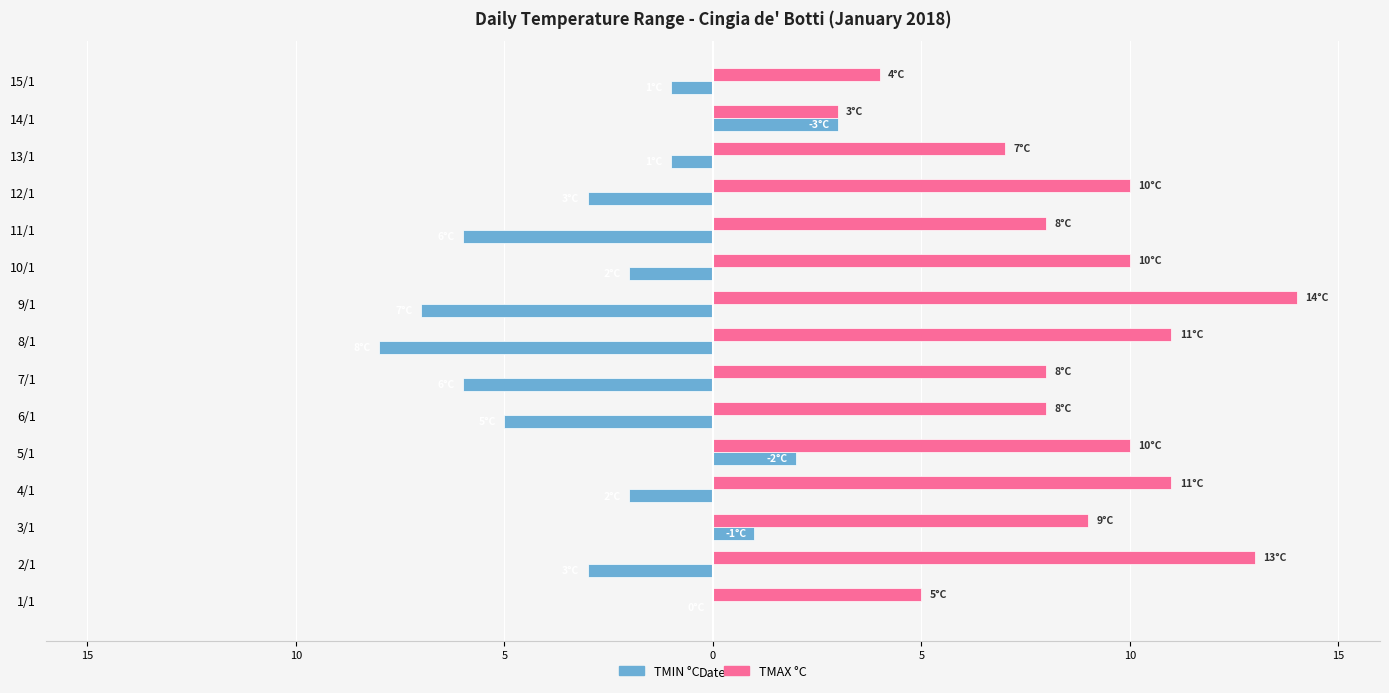

Reading left to right, list all the values displayed in this chart.

TMIN °C: 0	-3	1	-2	2	-5	-6	-8	-7	-2	-6	-3	-1	3	-1
TMAX °C: 5	13	9	11	10	8	8	11	14	10	8	10	7	3	4